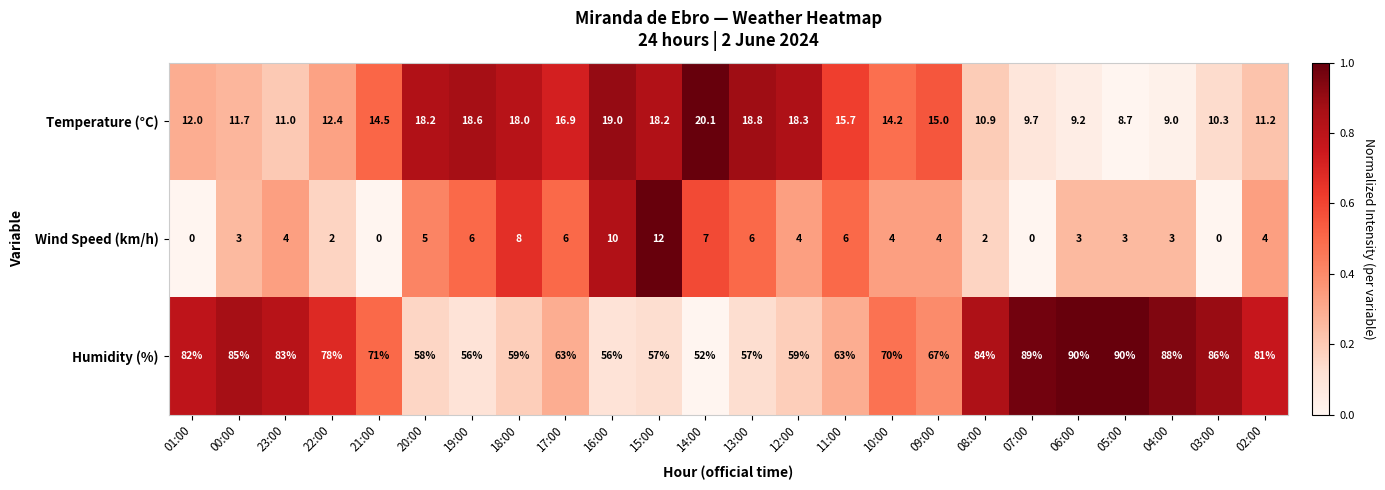

List the series in order of their peak value, highest first.

Humidity (%), Temperature (°C), Wind Speed (km/h)